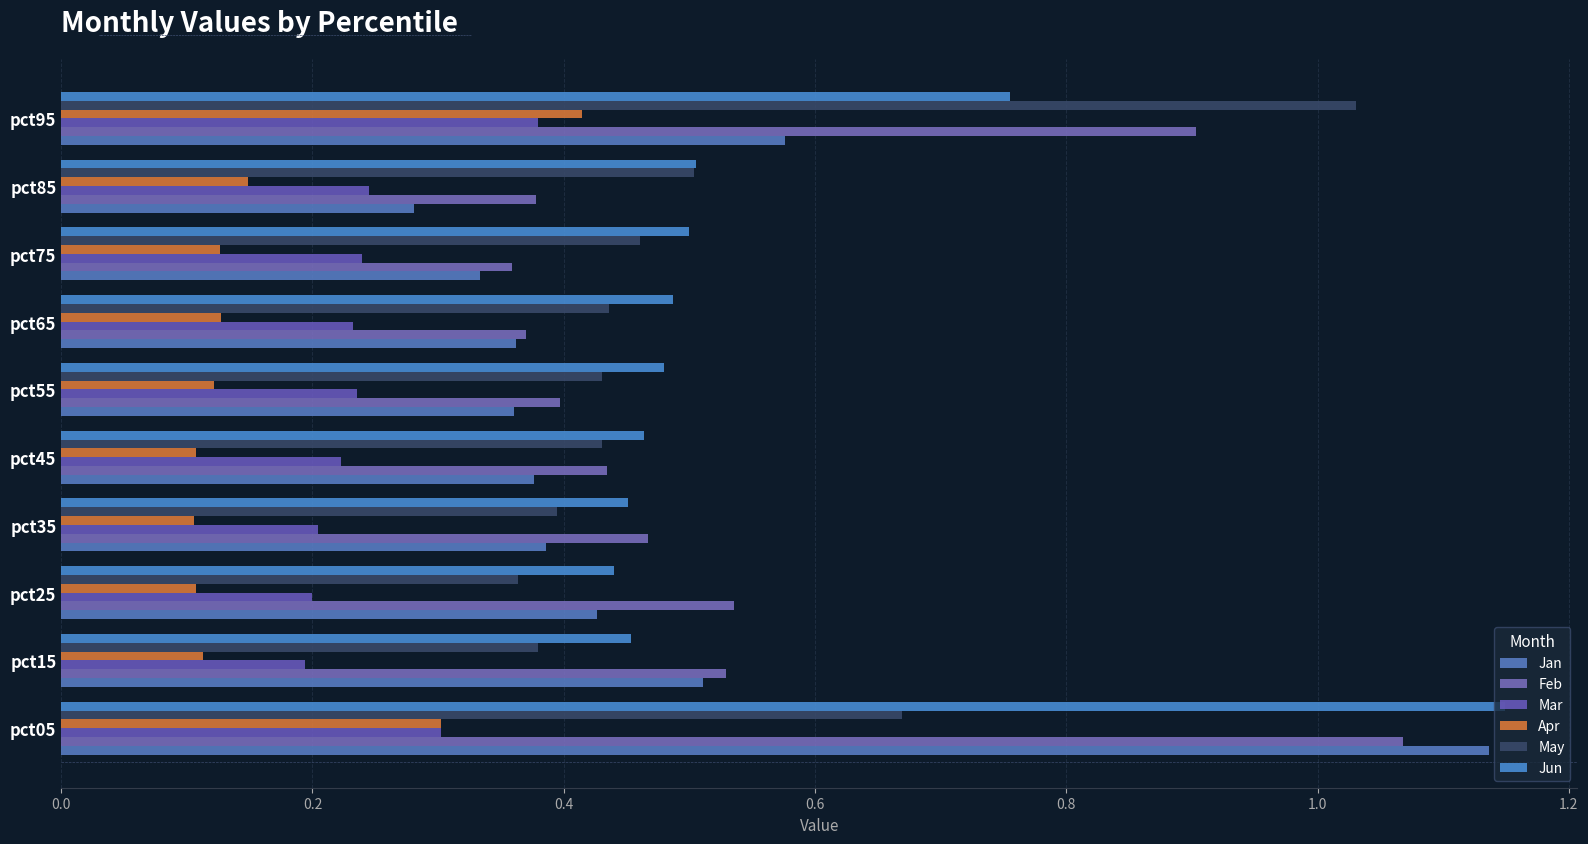

Reading left to right, what are all the values shown in this chart?

Jan: 1.1	0.5	0.4	0.4	0.4	0.4	0.4	0.3	0.3	0.6
Feb: 1.1	0.5	0.5	0.5	0.4	0.4	0.4	0.4	0.4	0.9
Mar: 0.3	0.2	0.2	0.2	0.2	0.2	0.2	0.2	0.2	0.4
Apr: 0.3	0.1	0.1	0.1	0.1	0.1	0.1	0.1	0.1	0.4
May: 0.7	0.4	0.4	0.4	0.4	0.4	0.4	0.5	0.5	1.0
Jun: 1.1	0.5	0.4	0.5	0.5	0.5	0.5	0.5	0.5	0.8